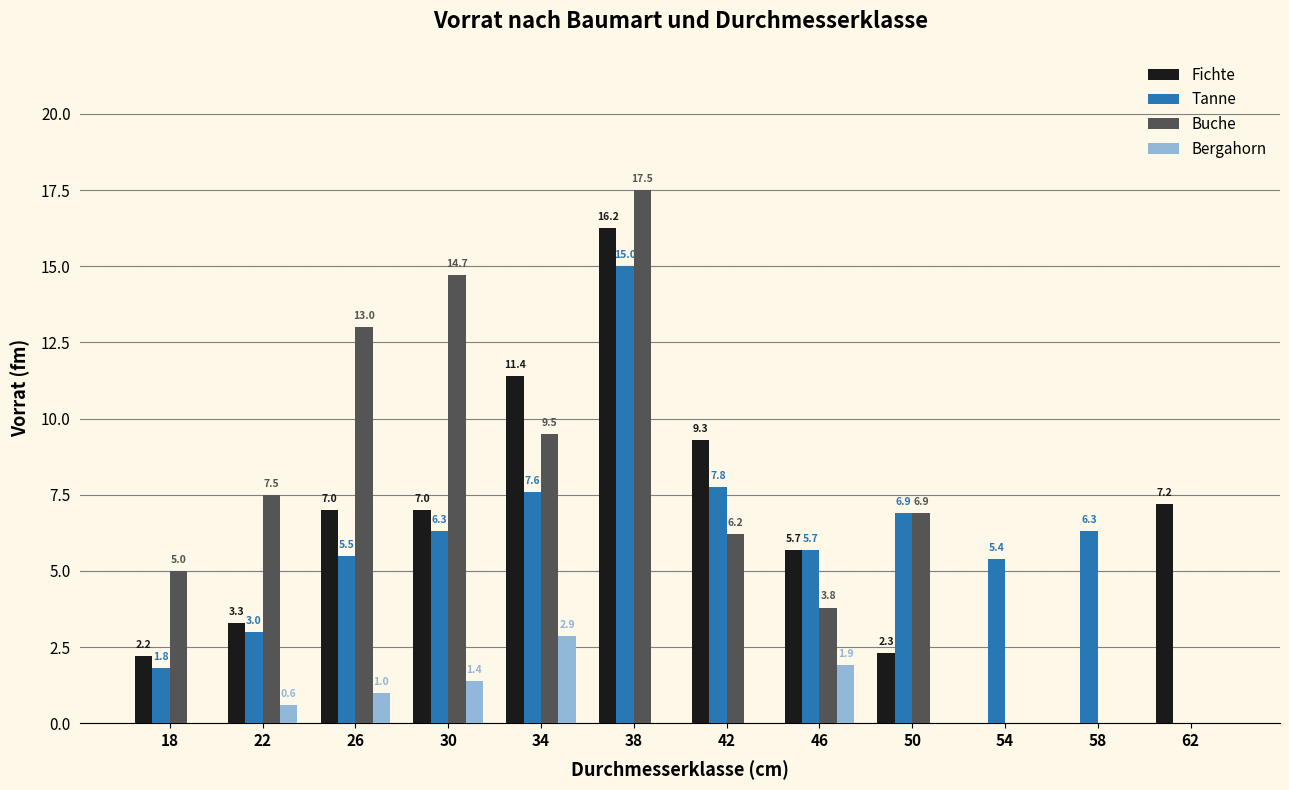

At which category is the sum across all series the highest?

38